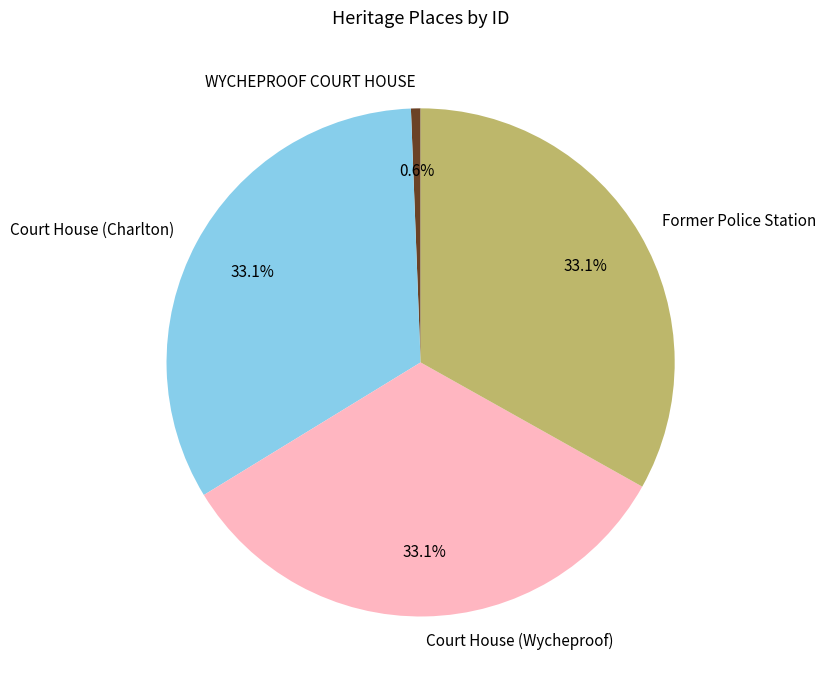

To the nearest percent, what portion does Former Police Station represent?

33%